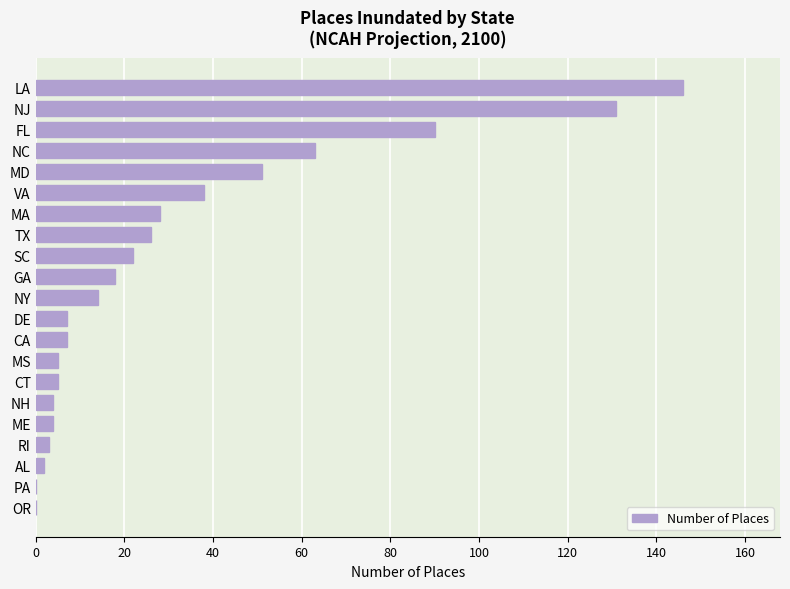

What is the greatest value displayed?

146